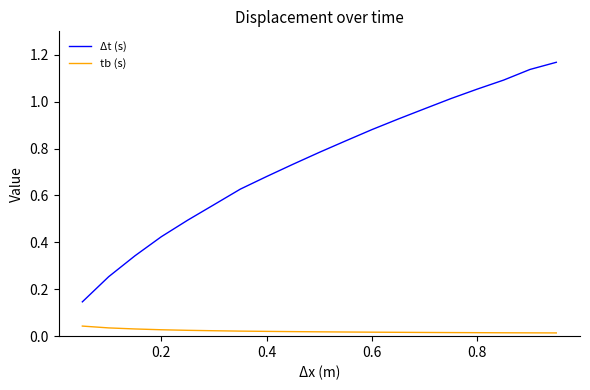

Which series has the largest range (max minus min)?

Δt (s)